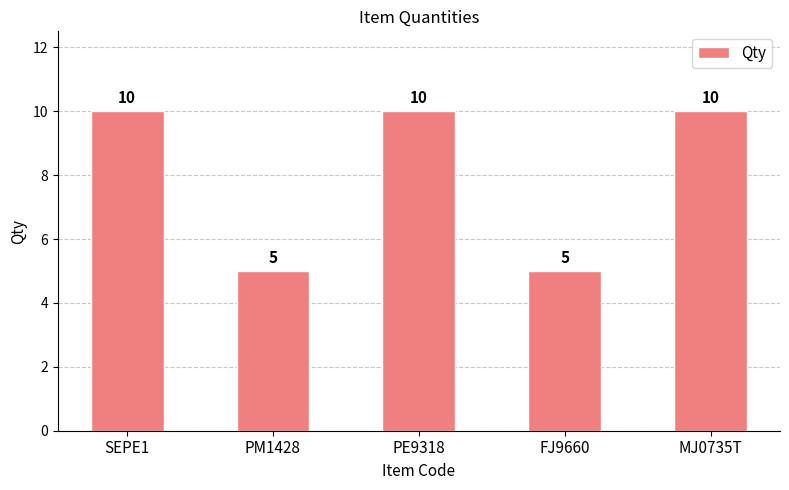

How many values are between 5 and 10?

5